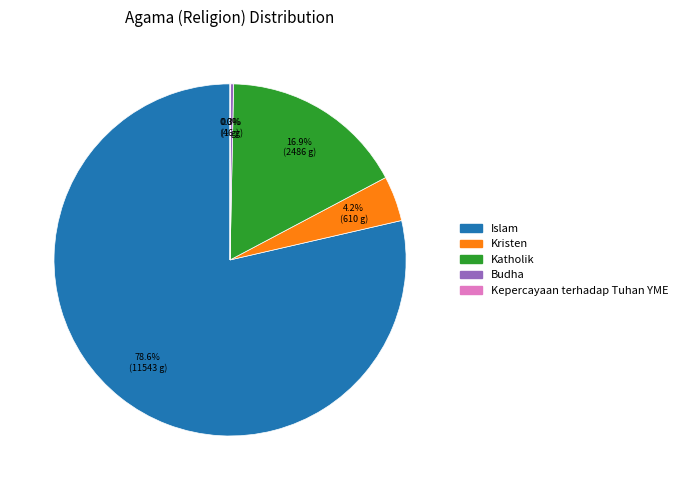

Is there any slice that represents more than half of the pie?

Yes